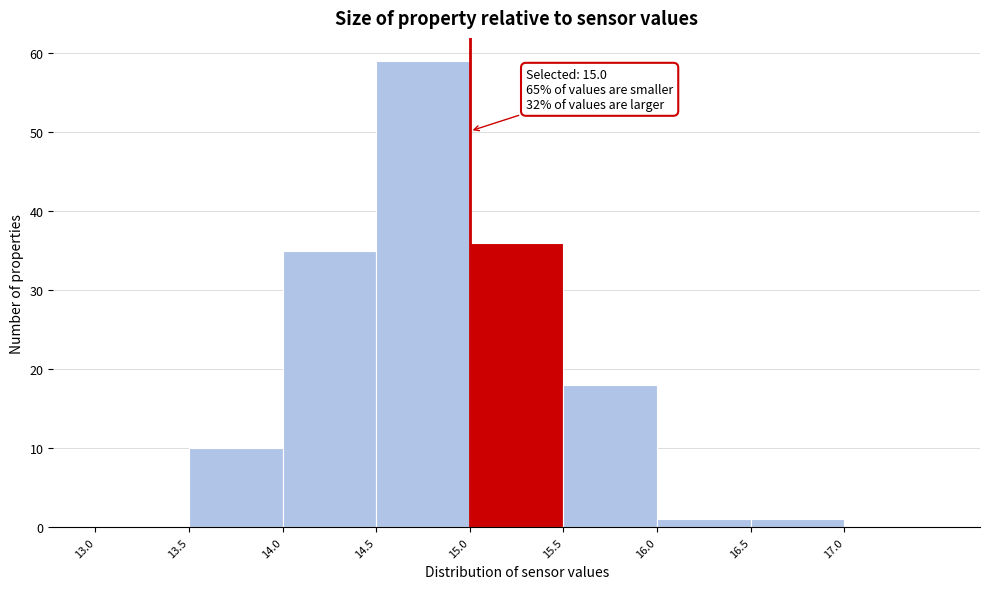

Over which range of the x-axis is the bar tallest?

14.5 to 15.0